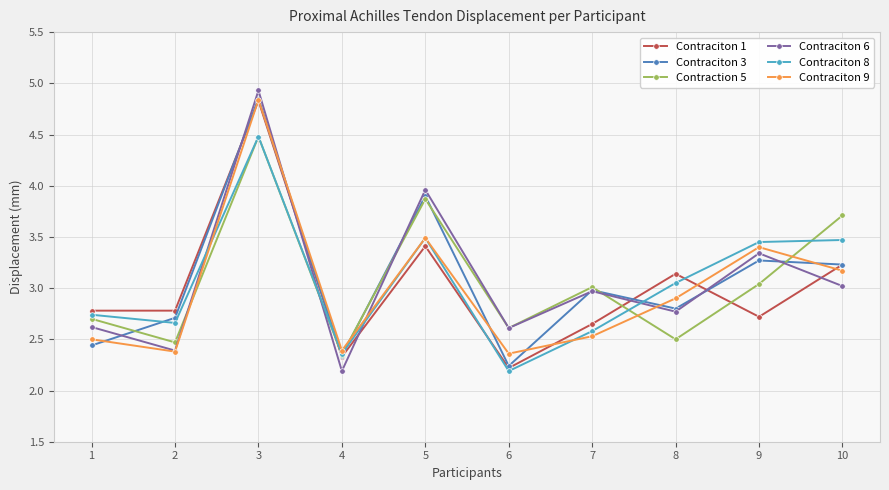

At which category does Contraction 5 reach its first local peak?

3